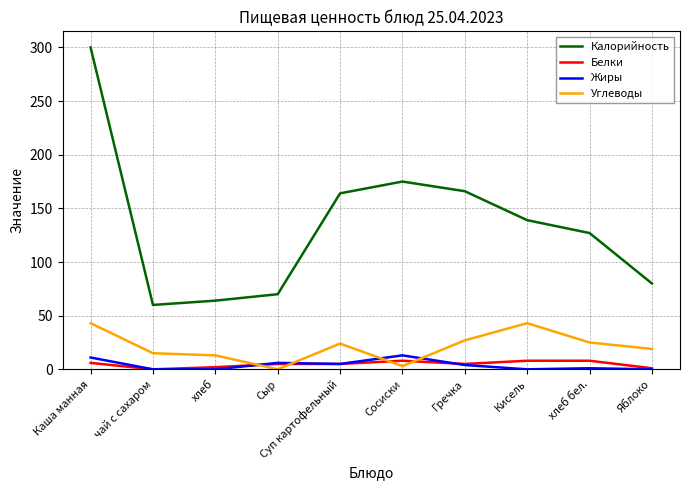

What is the maximum value for Калорийность?

300